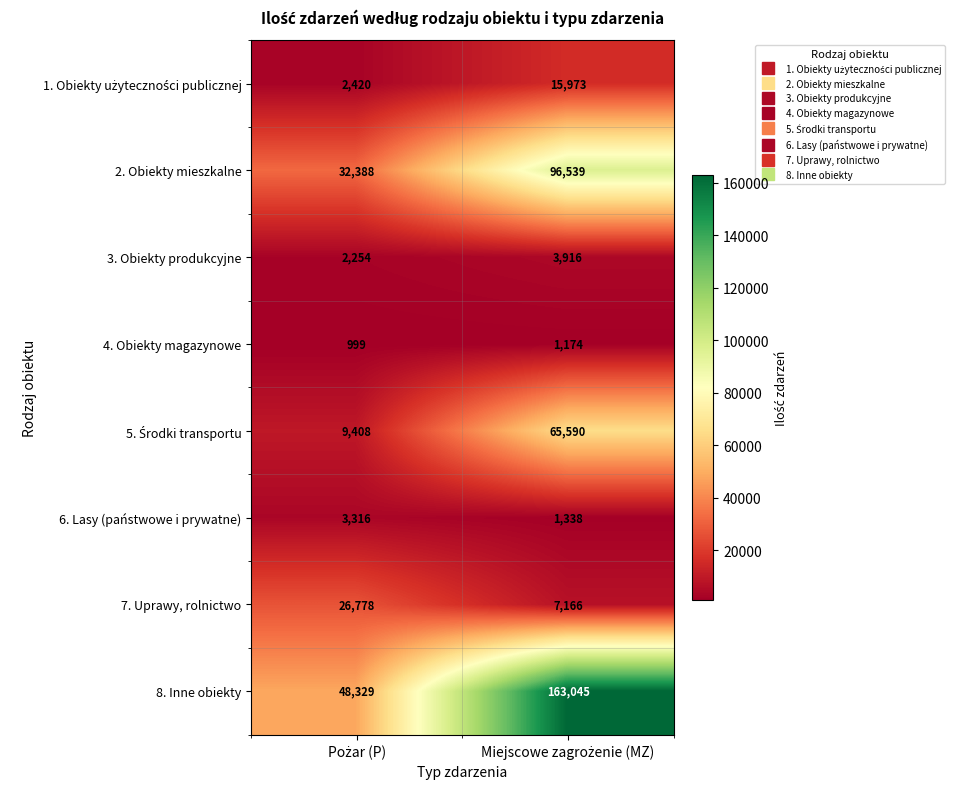

Which series has the largest range (max minus min)?

8. Inne obiekty